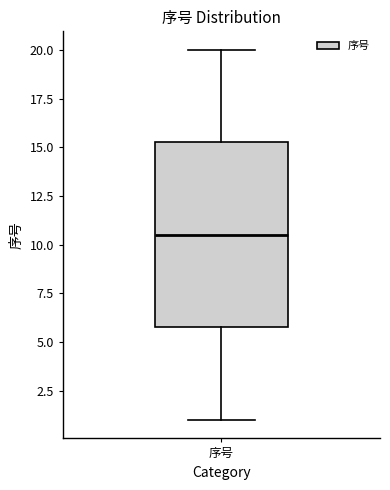

Where is the lower edge of the box for 序号 on the y-axis? The values are not printed on the chart, so give them approximately, as read against the axis.

6.0